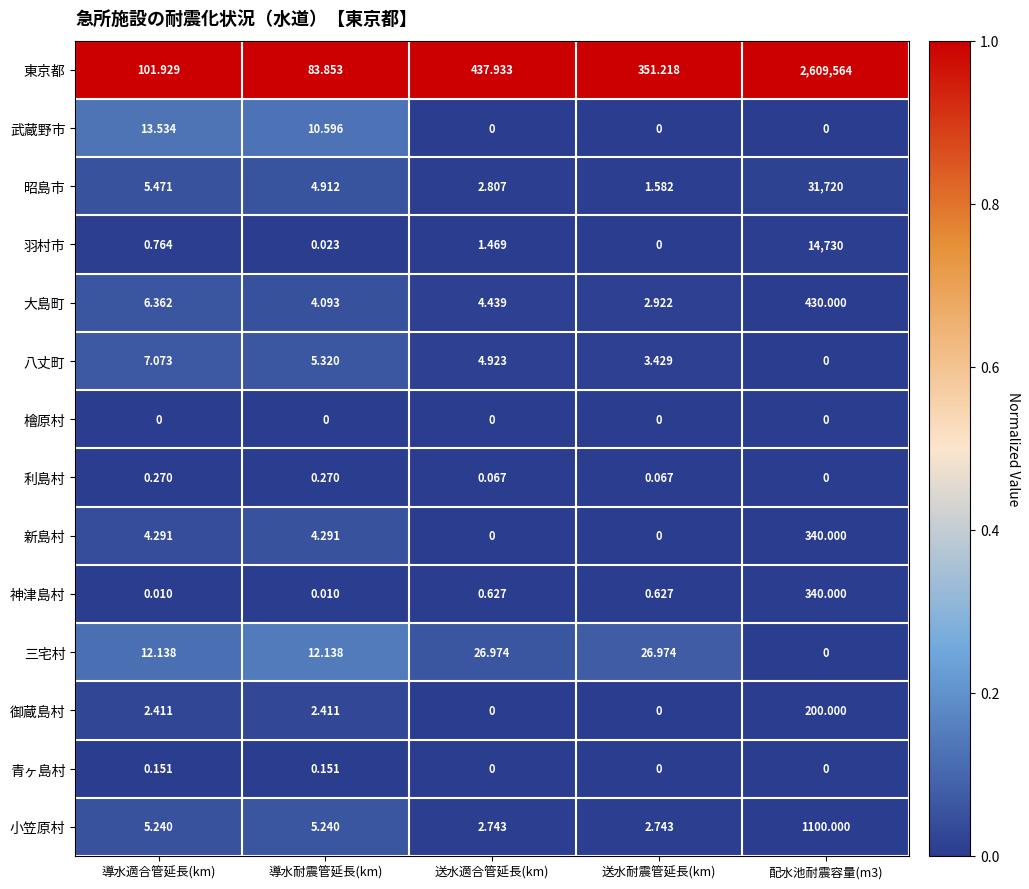

What is the difference between the highest and lowest values at 導水耐震管延長(km)?

83.9